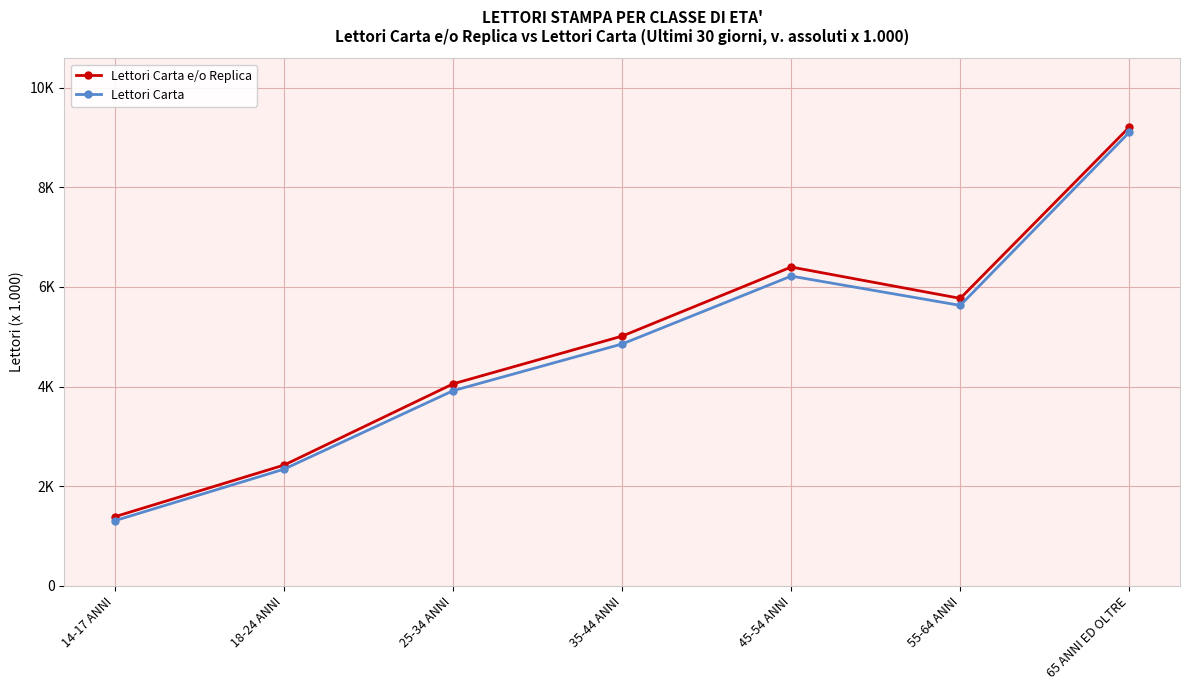

Which label corresponds to the smallest value in the chart?

14-17 ANNI